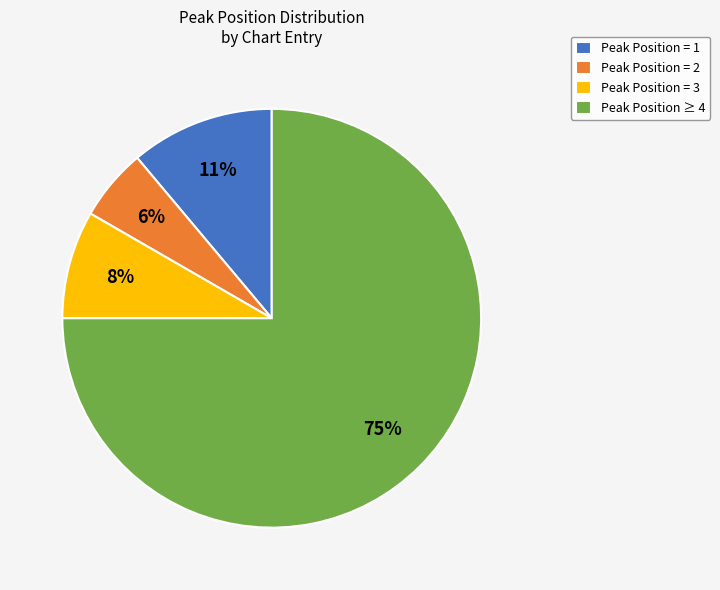

Which slice represents more than half of the pie?

Peak Position ≥ 4